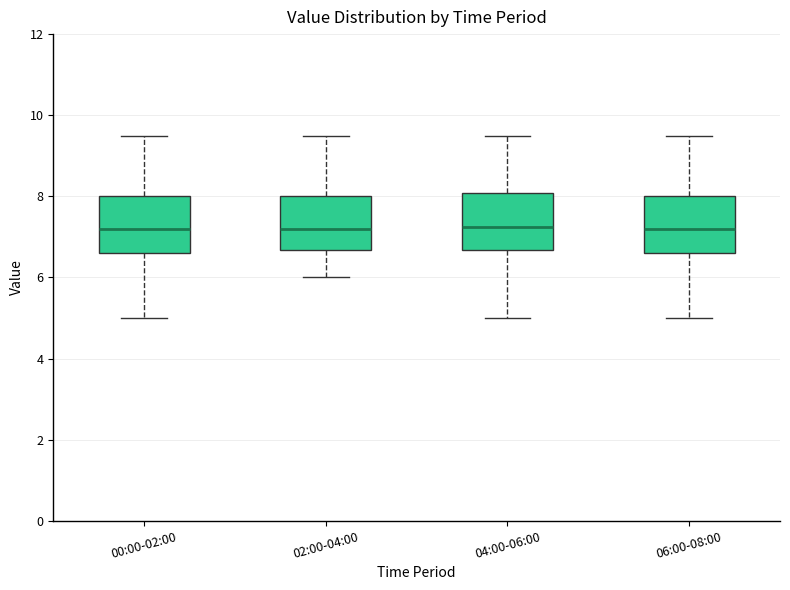

Where does the lower whisker of the box for 00:00-02:00 end on the y-axis? The values are not printed on the chart, so give them approximately, as read against the axis.

5.0